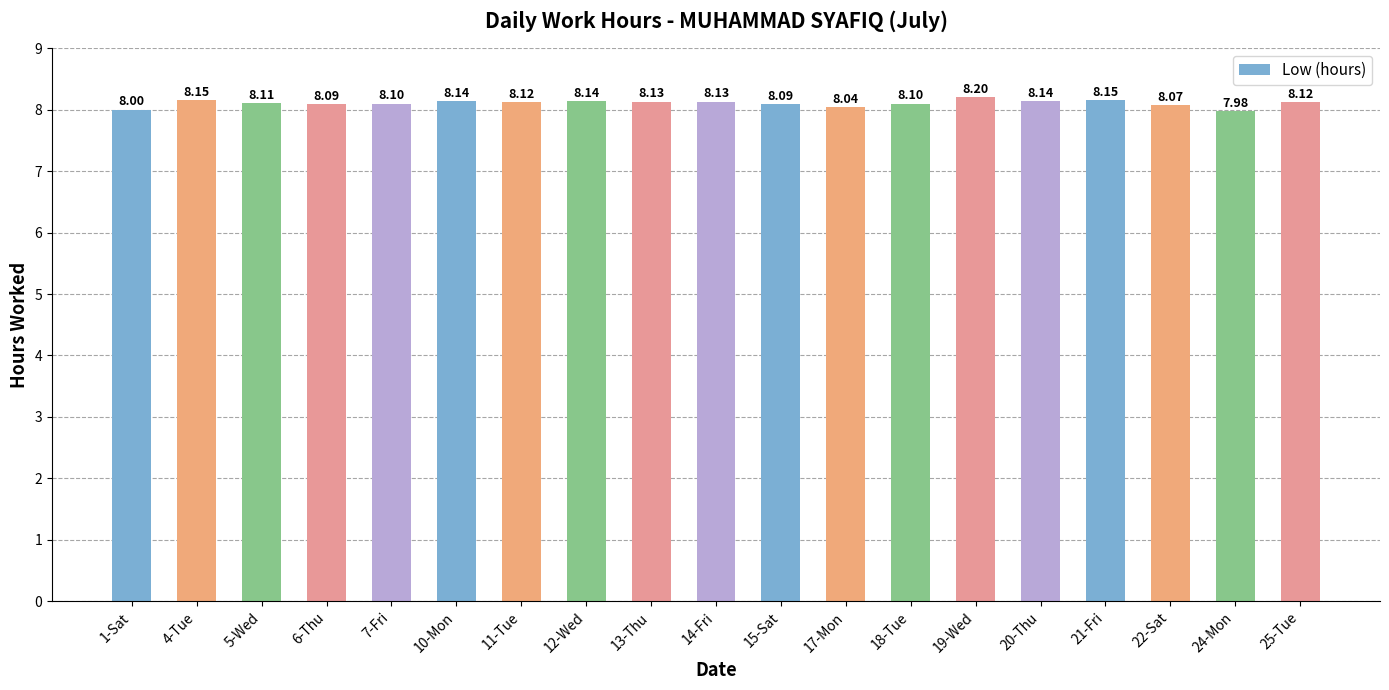

Where is the data nearest to the value 8?

1-Sat